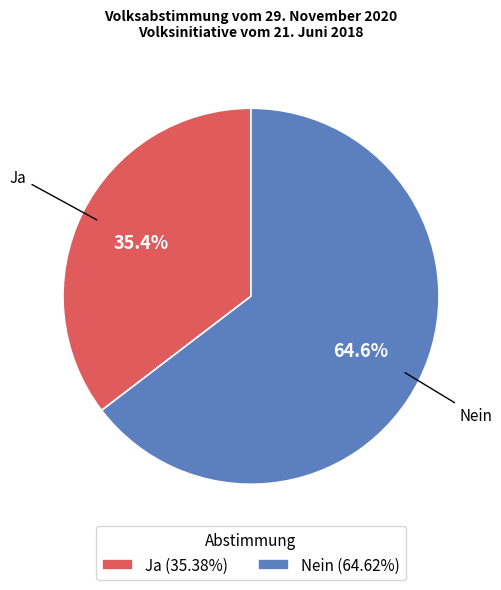

To the nearest percent, what is the combined percentage of Nein and Ja?

100%